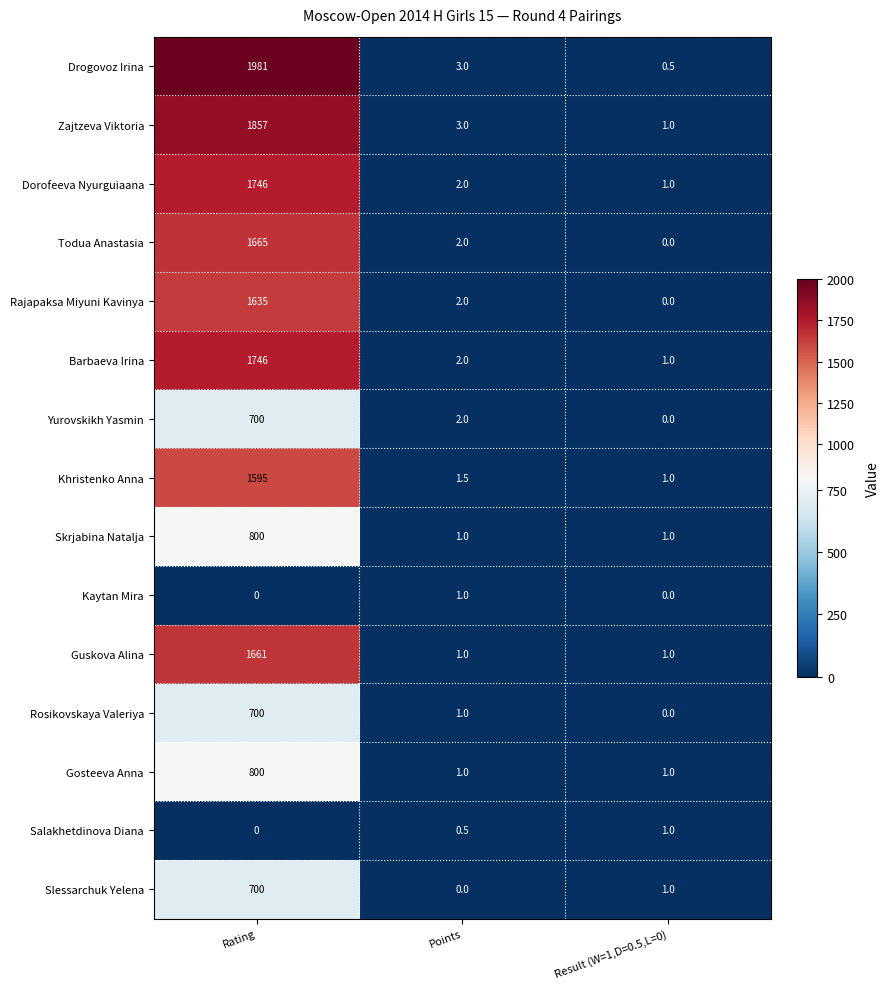

Which series has the widest spread of values?

Drogovoz Irina